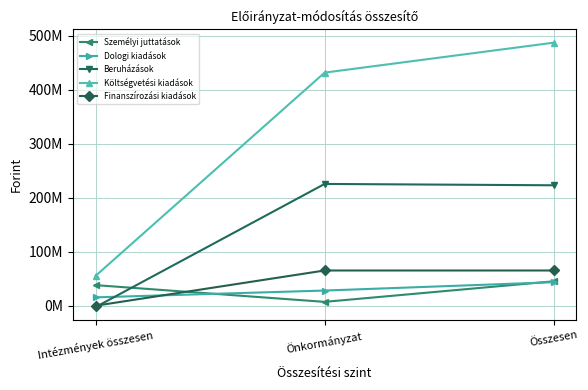

Reading left to right, list all the values displayed in this chart.

Személyi juttatások: 38090054	7101320	45191374
Dologi kiadások: 15459004	28048335	43507339
Beruházások: -2482200	225597990	223115790
Költségvetési kiadások: 55445765	431878081	487323846
Finanszírozási kiadások: 0	65220547	65220547